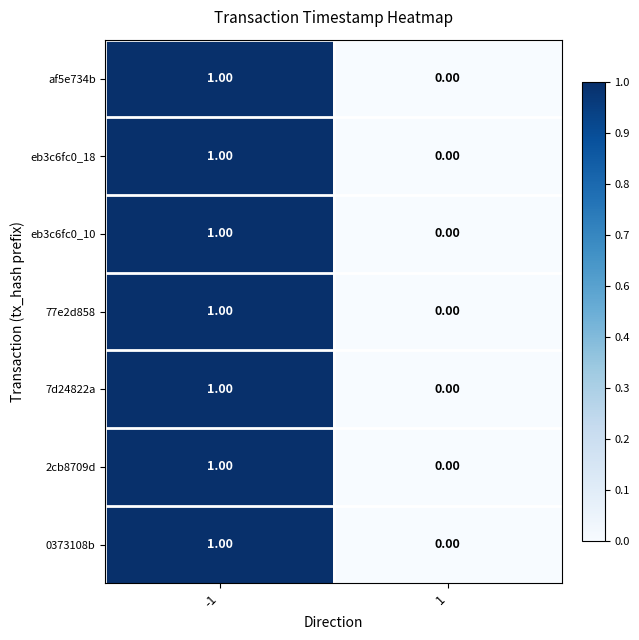

Is the value of af5e734b at -1 greater than the value of 0373108b at 1?

Yes